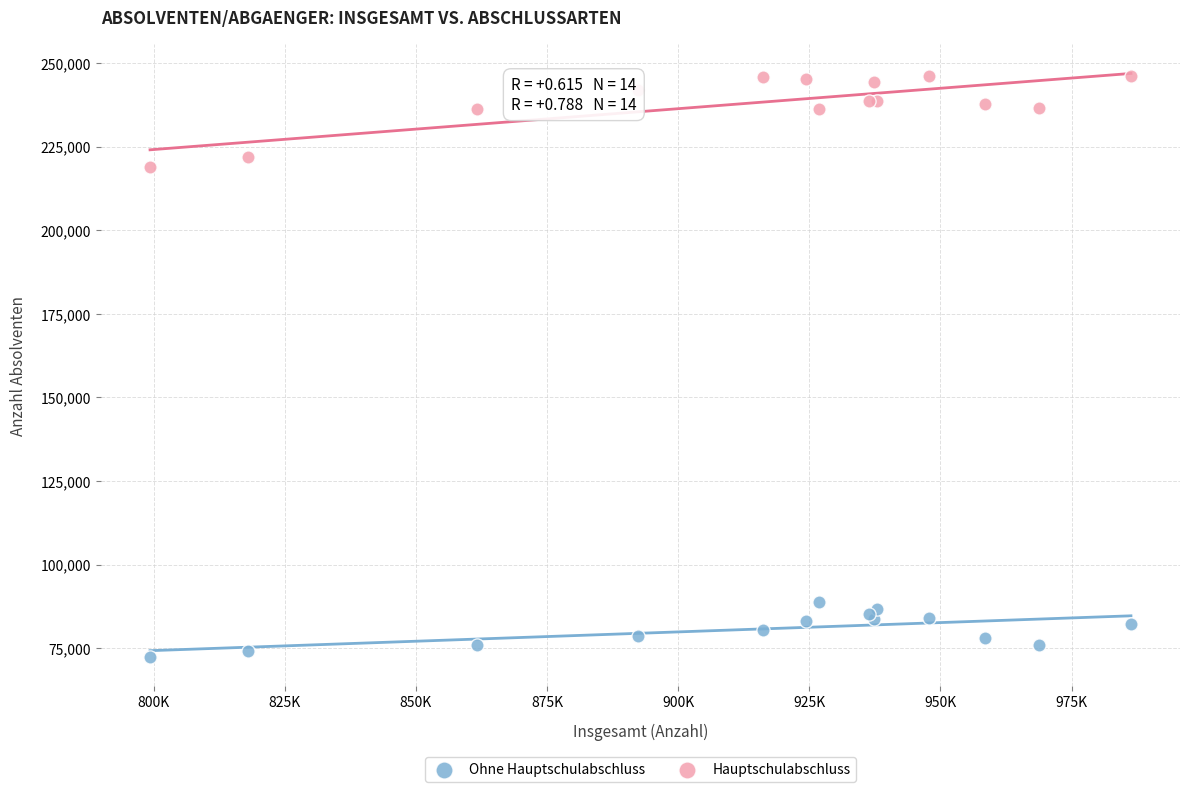

Across all series, what Y value is closest to 159340?

218975